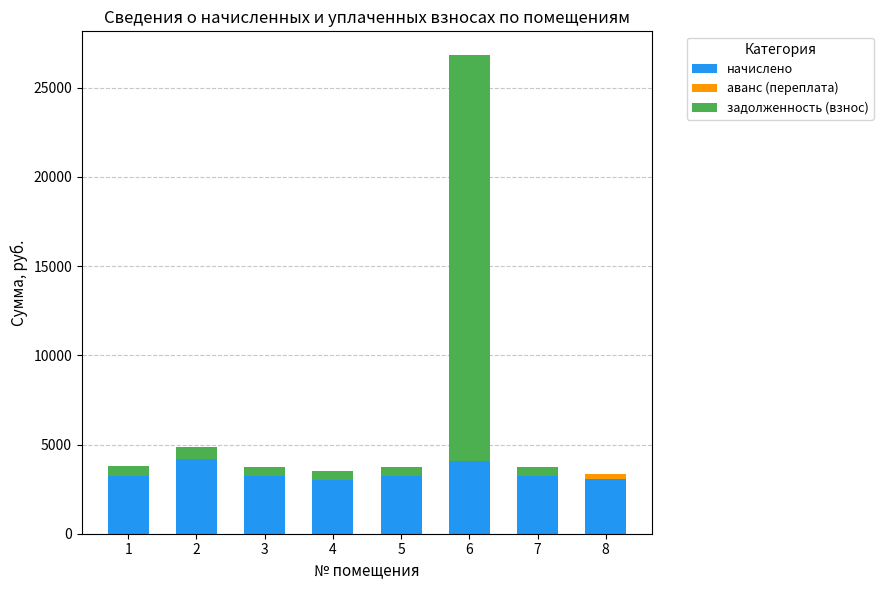

At which category is the sum across all series the highest?

6